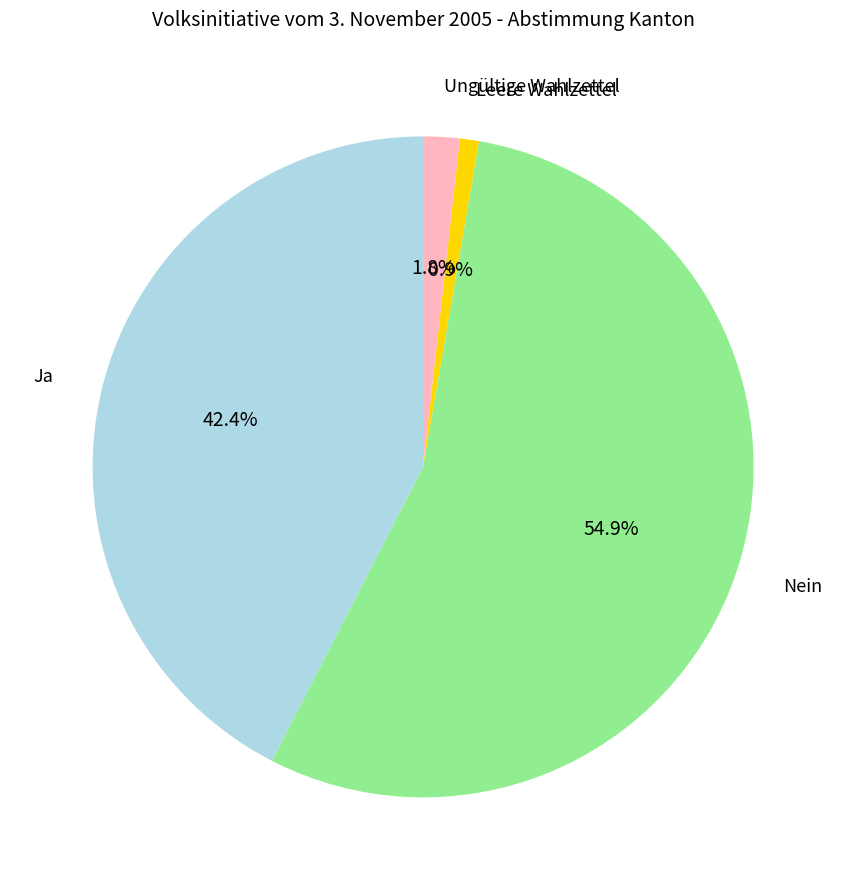

What percentage is the Ja slice, to the nearest percent?

42%